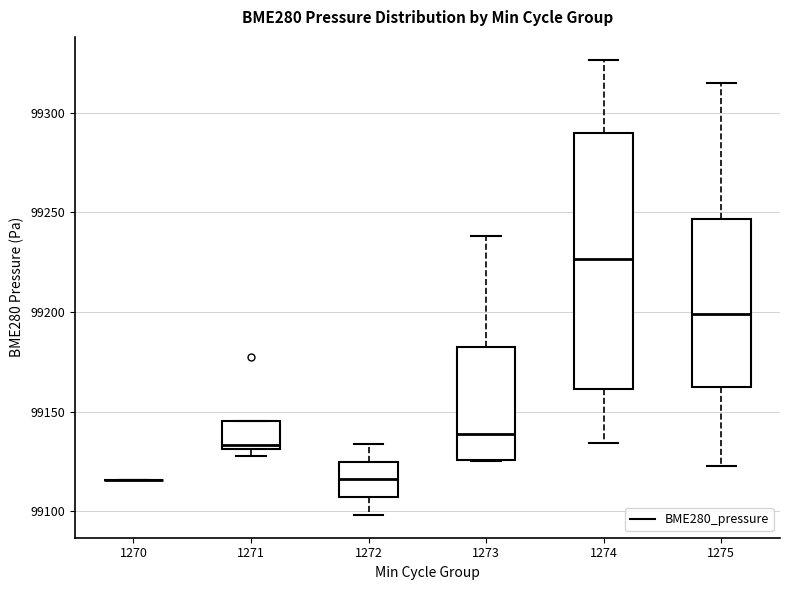

Comparing the boxes themselves (not the whiskers), which one is the tallest?

1274